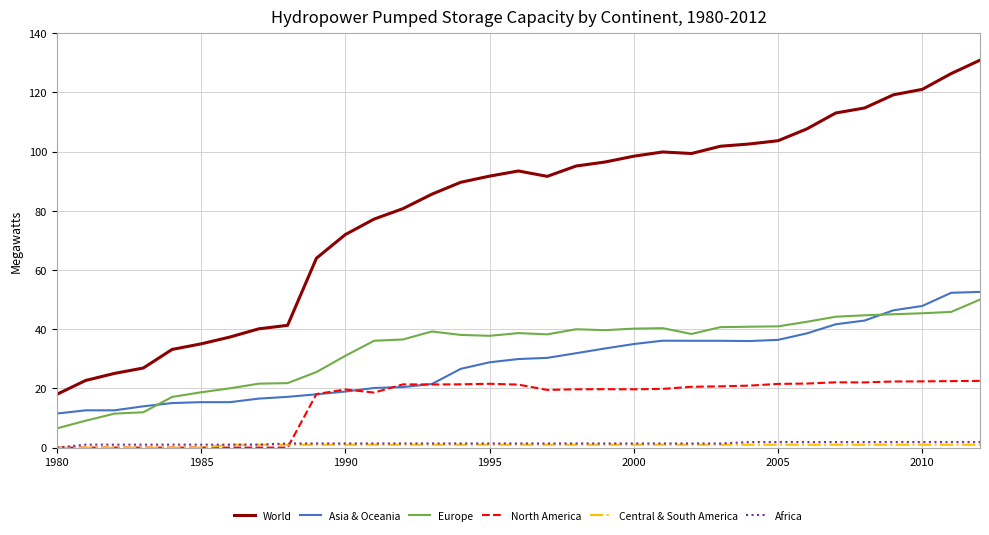

What is the maximum value for North America?

22.5